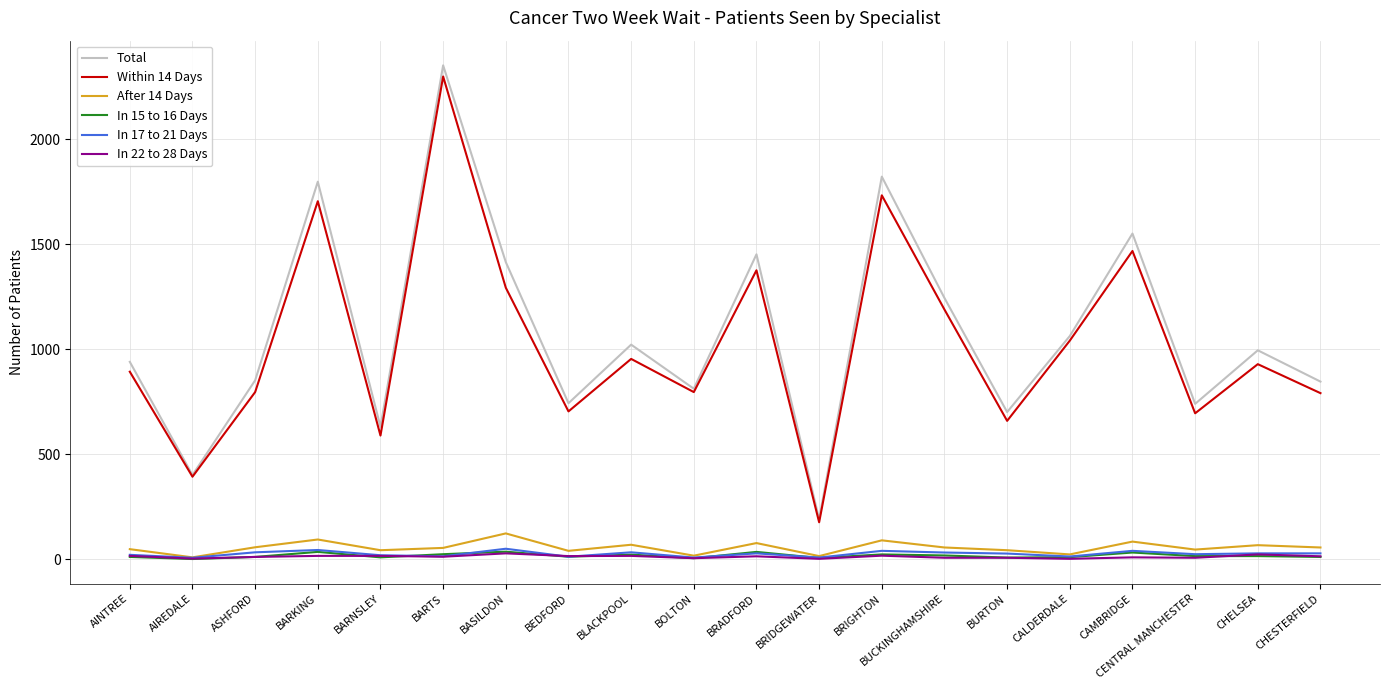

True or false: Total has a value of 851 at ASHFORD.

True